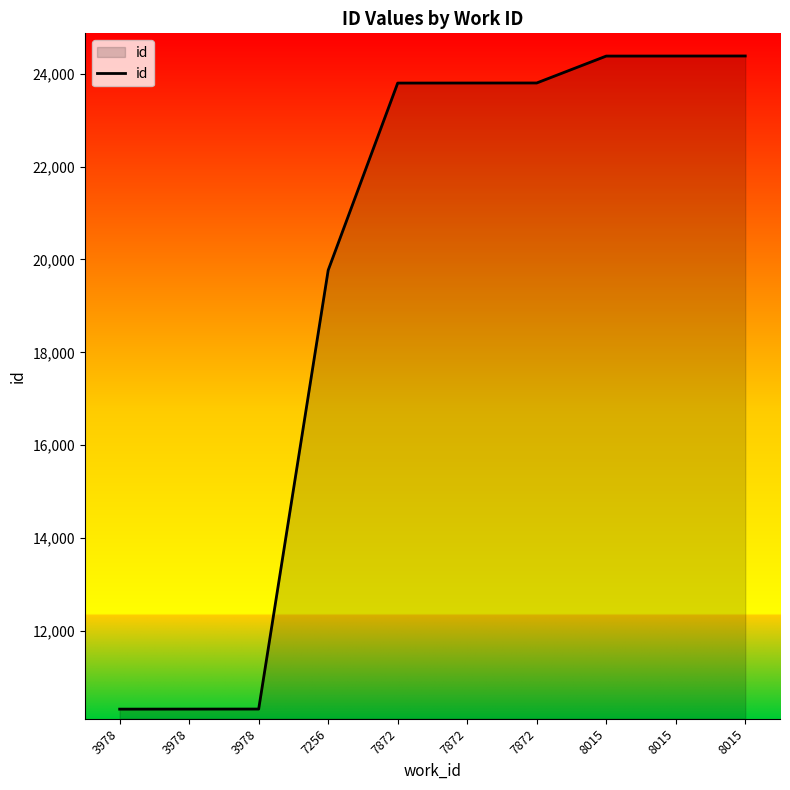

What is the value of the 9th point from the left?

24378